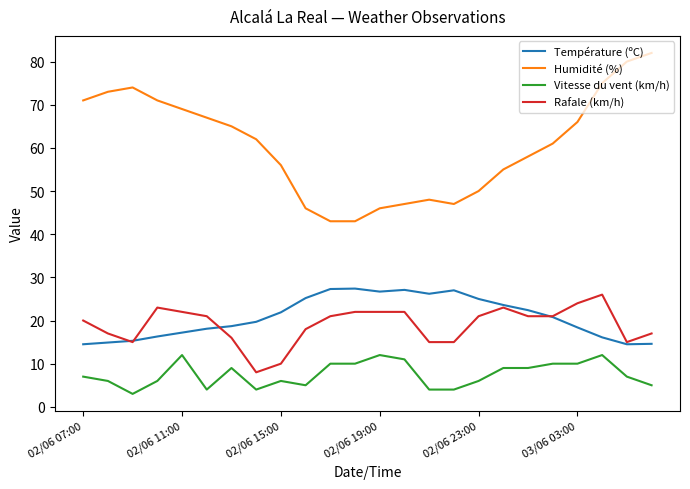

Which series has the widest spread of values?

Humidité (%)